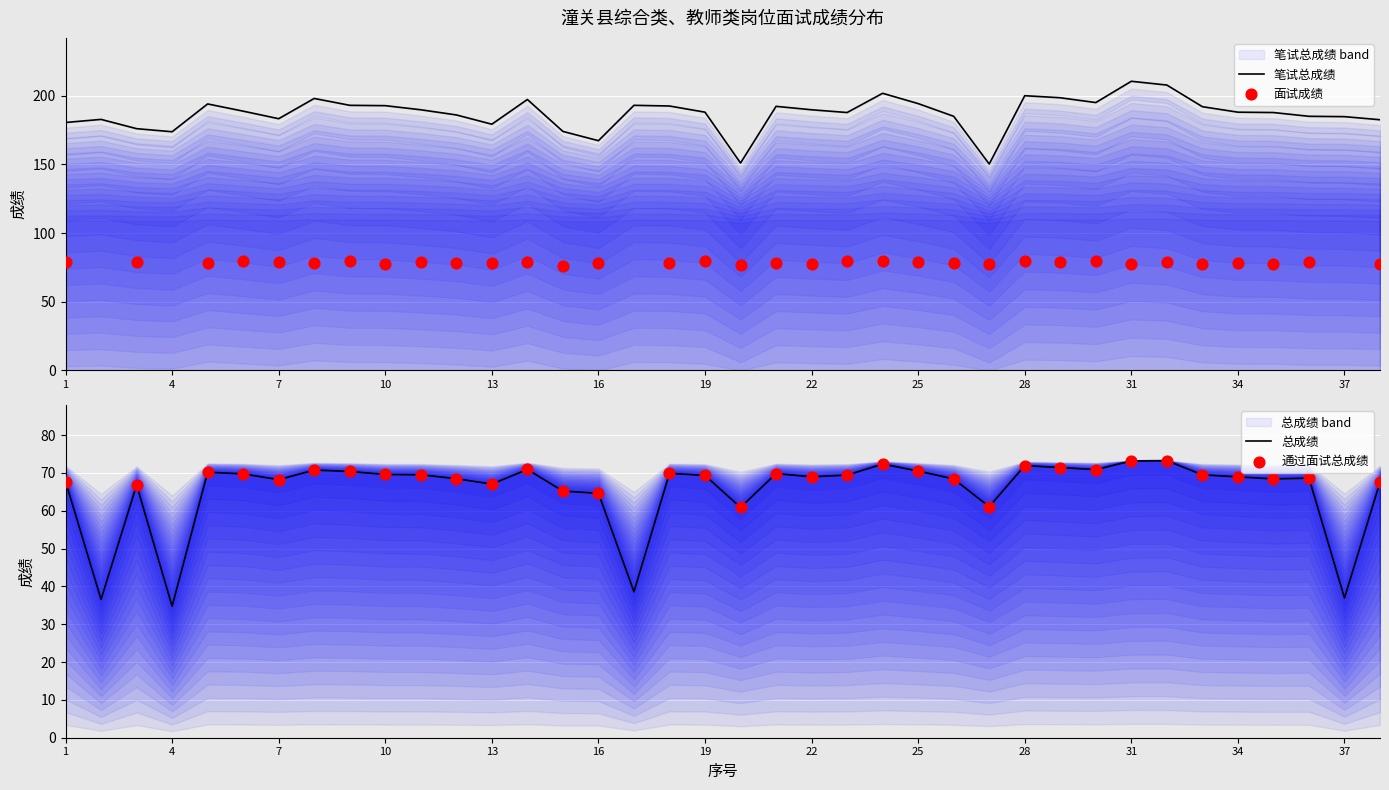

Which series contains the lowest Y value?

总成绩